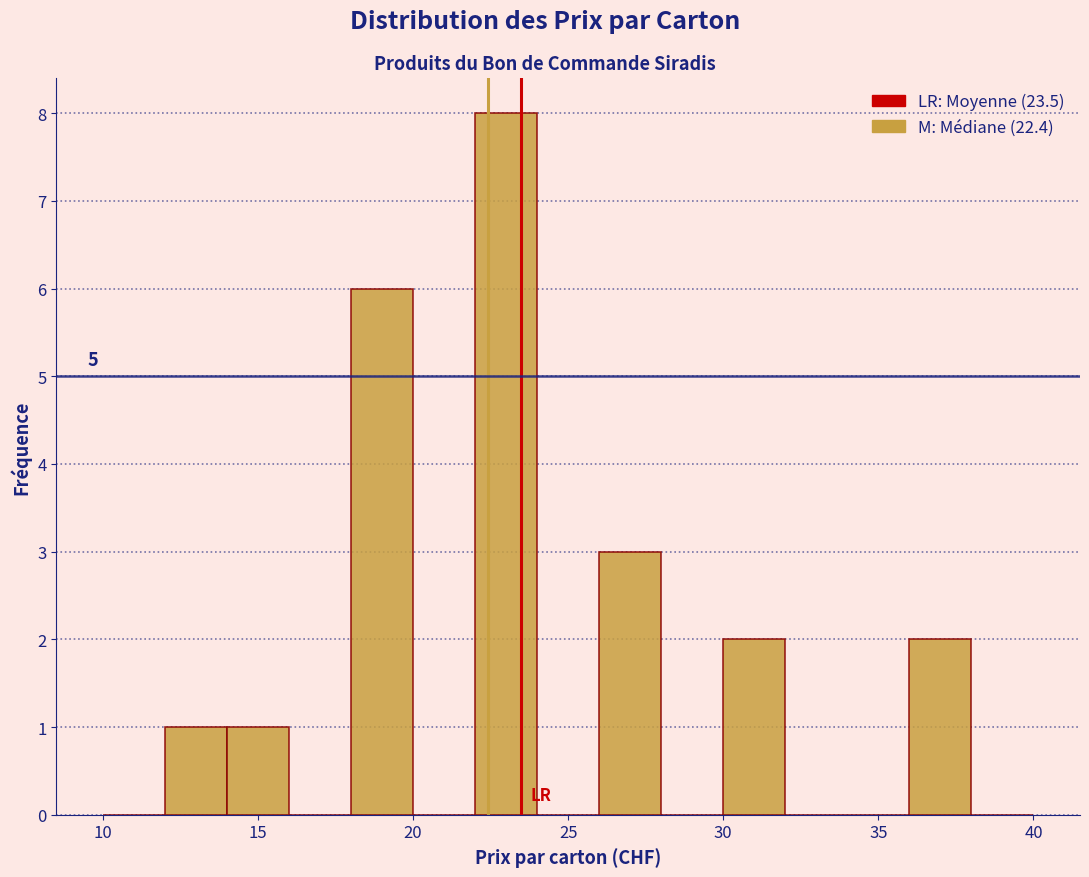

Which range on the x-axis has the tallest bar?

22 to 24